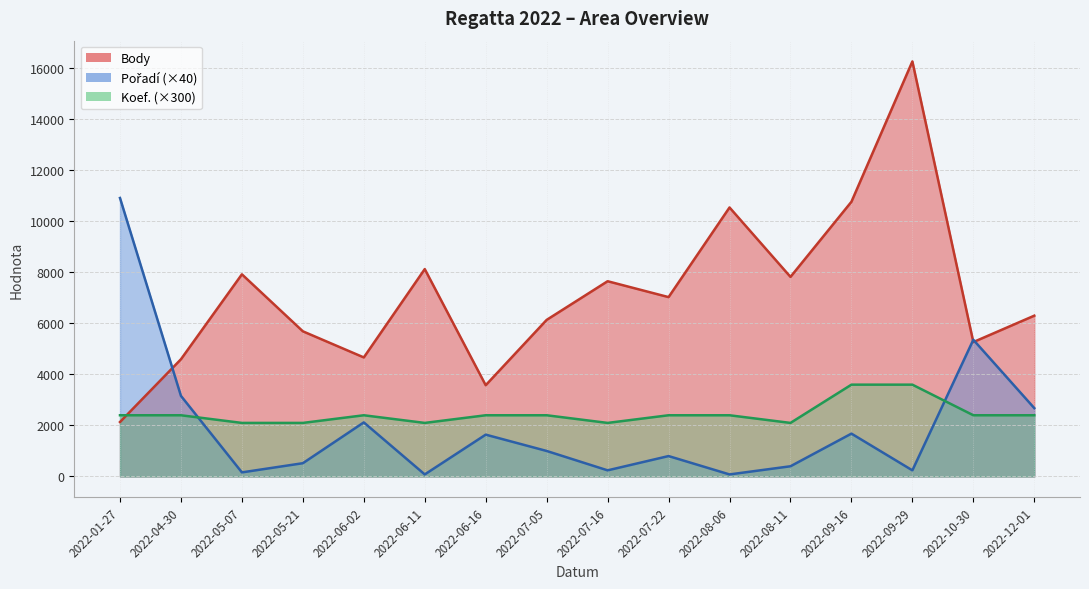

Which category has the highest value across all series?

2022-09-29